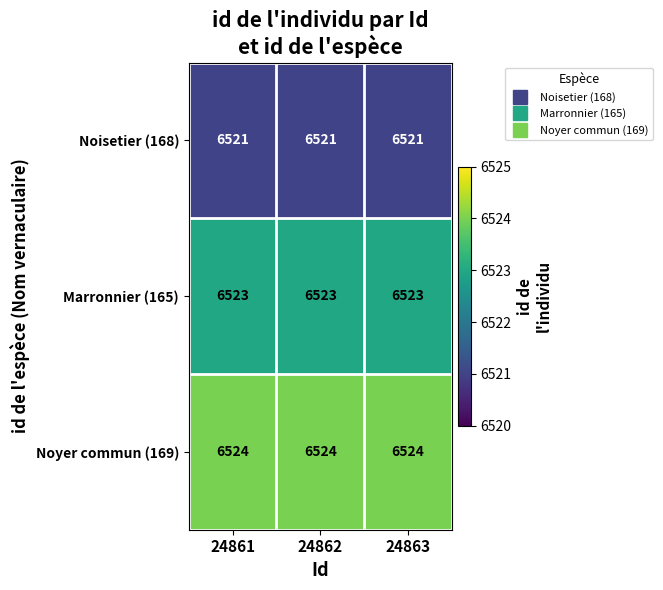

The Noyer commun (169) series shows 1433 at 24861. True or false?

False